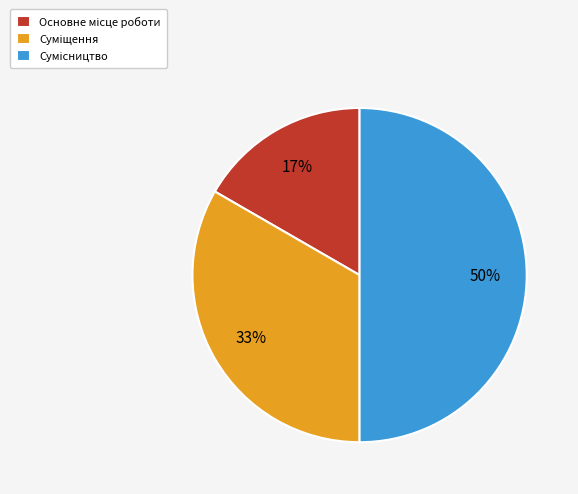

To the nearest percent, what is the average slice percentage?

33%